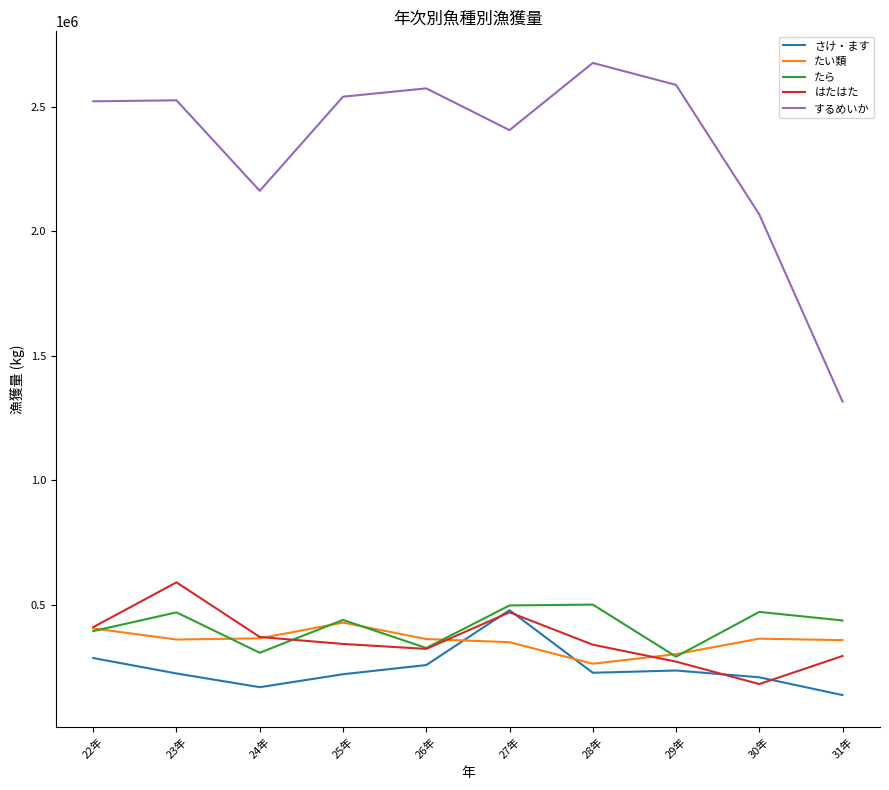

What is the approximate value of たい類 at 27年?

349616.0